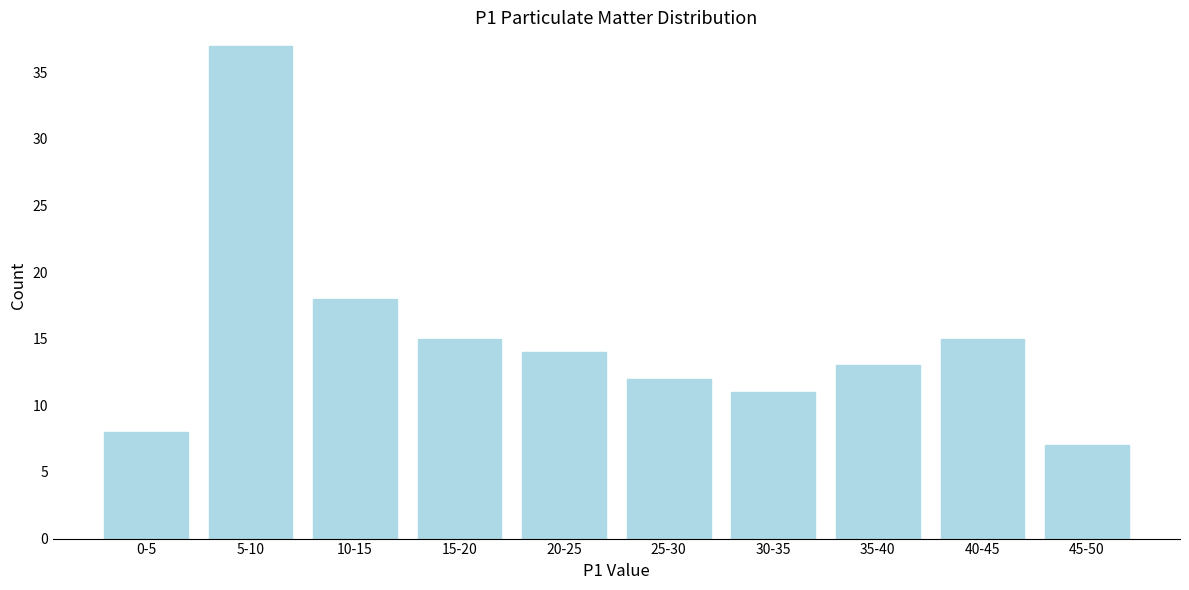

Reading right to left, extract all data points from this chart.

7	15	13	11	12	14	15	18	37	8